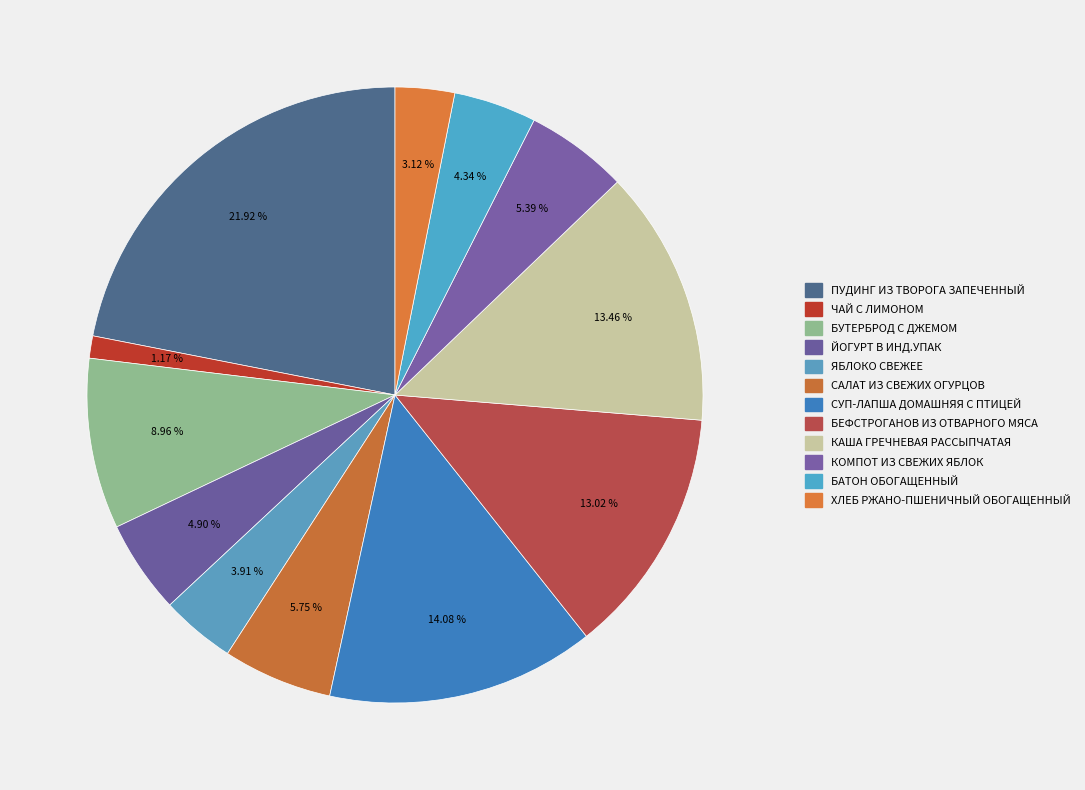

What is the ratio of the value at ЯБЛОКО СВЕЖЕЕ to the value at СУП-ЛАПША ДОМАШНЯЯ С ПТИЦЕЙ?

0.3